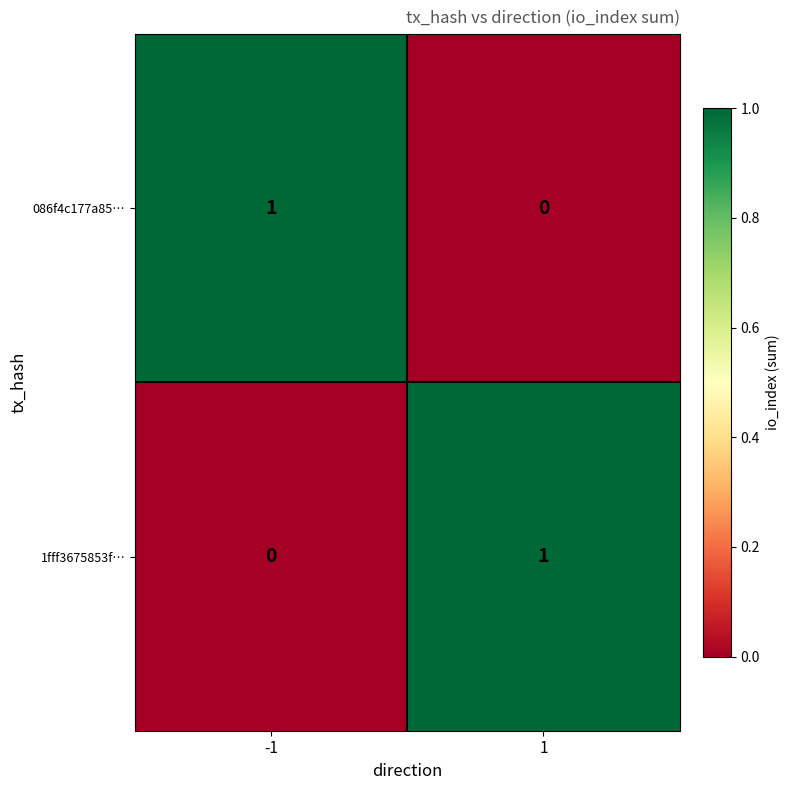

At -1, list the series in order from smallest to largest.

1fff3675853f…, 086f4c177a85…